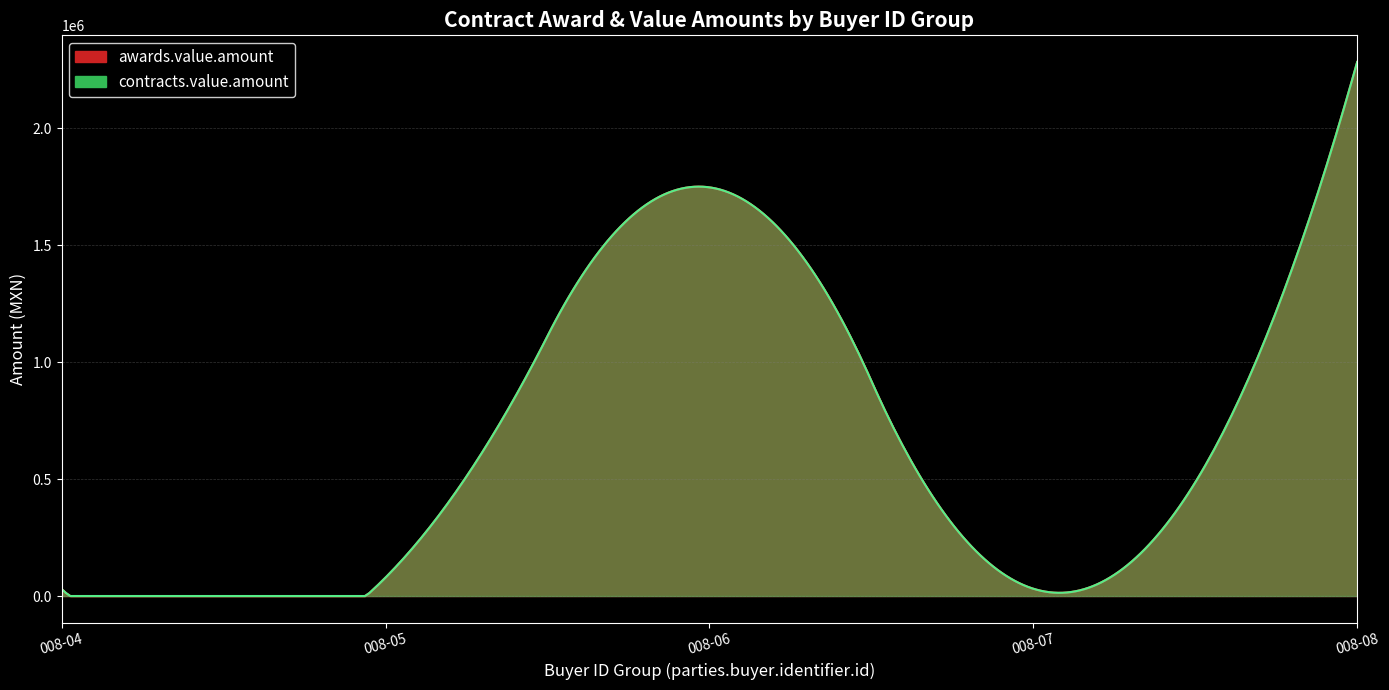

At 16151002-008-08, list the series in order from smallest to largest.

awards.value.amount, contracts.value.amount